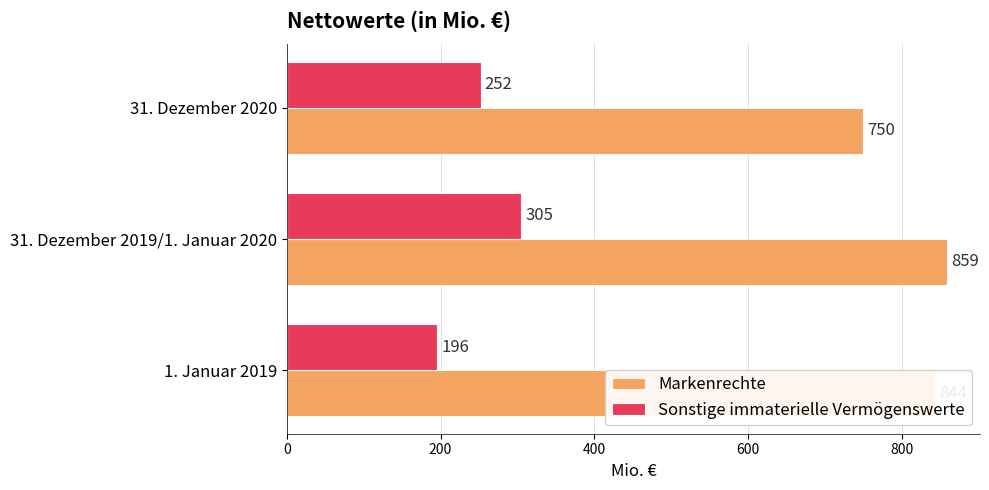

Is it true that Sonstige immaterielle Vermögenswerte equals 252 at 31. Dezember 2020?

True